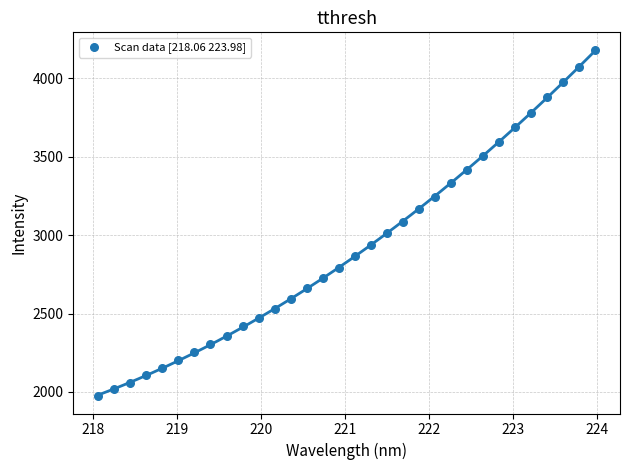

What is the range of X values (max minus min)?

5.9